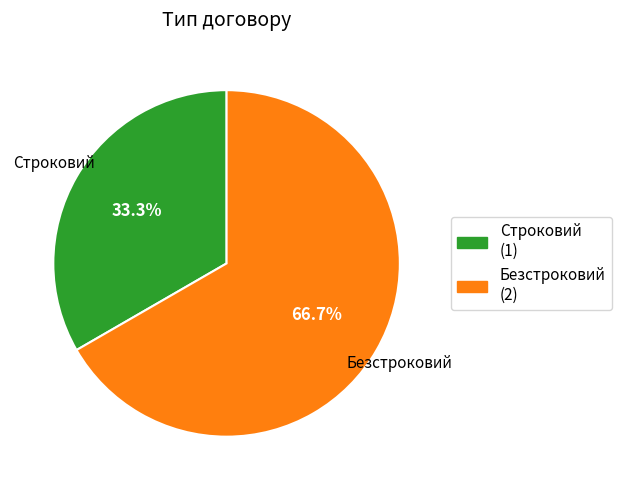

The Строковий slice represents 33% of the pie. True or false?

True